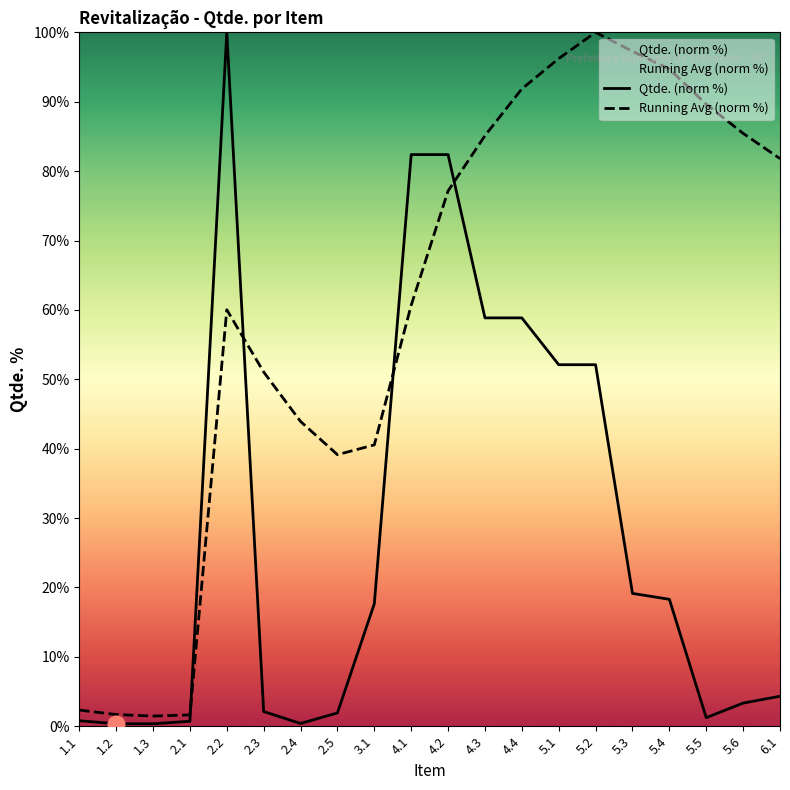

In Running Avg (norm %), how many points are higher than both neighbors (excluding endpoints)?

2